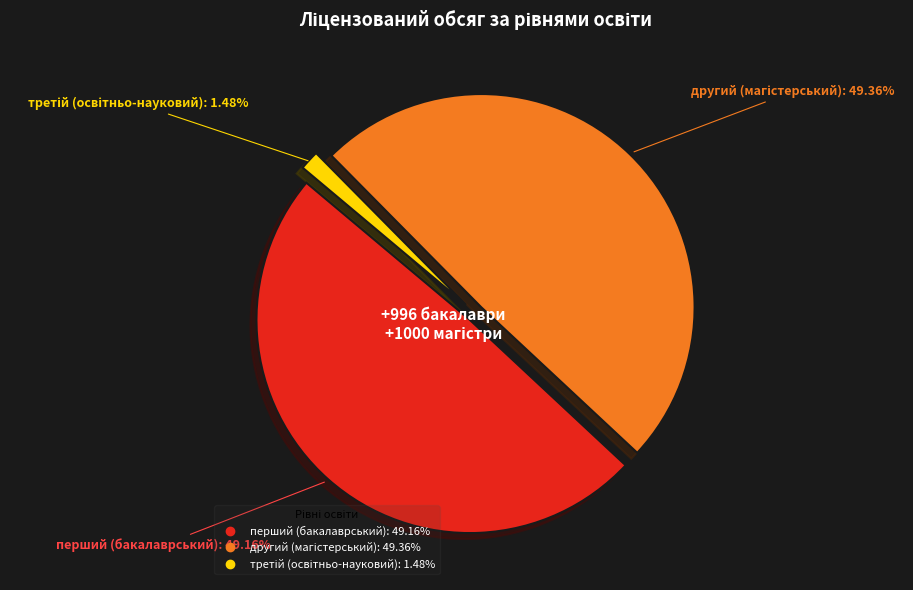

Is there any slice that represents more than half of the pie?

No